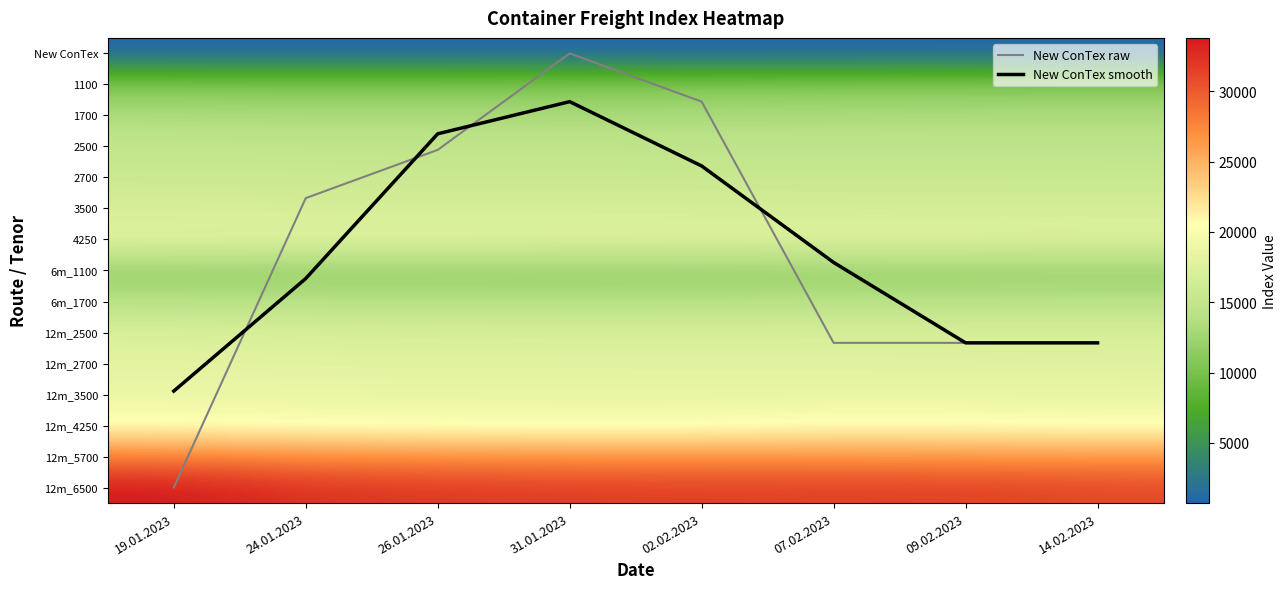

What is the minimum value for 1700?

13073.0